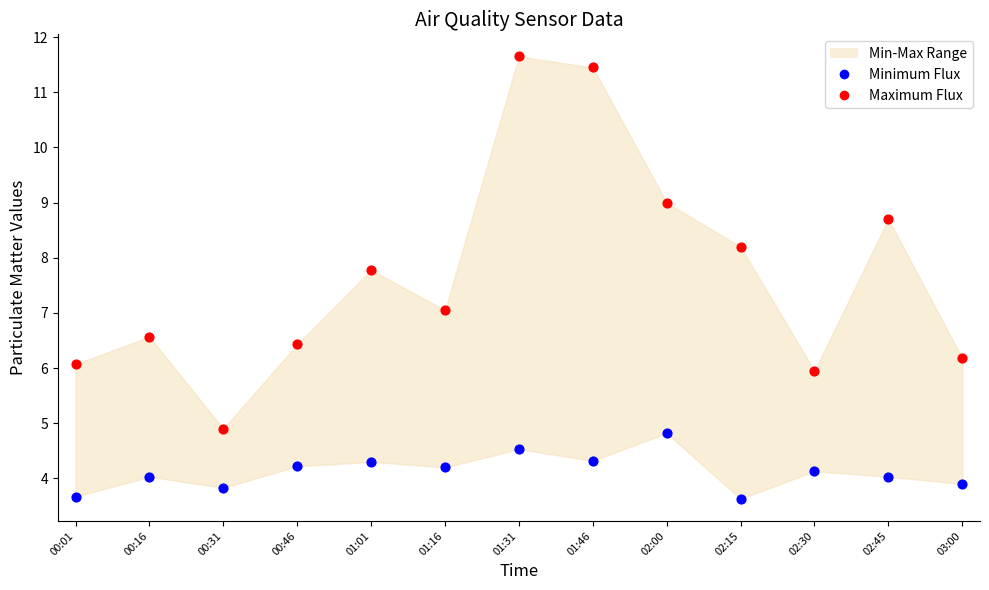

What is the X range (max minus min) for the scatter plot?

1.0